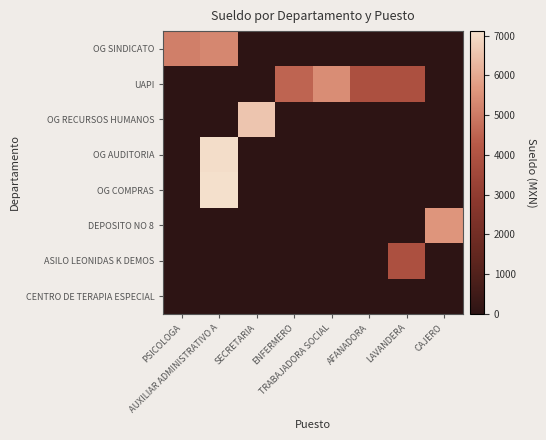

Between AUXILIAR ADMINISTRATIVO A and ENFERMERO, which series saw the biggest shift?

OG COMPRAS